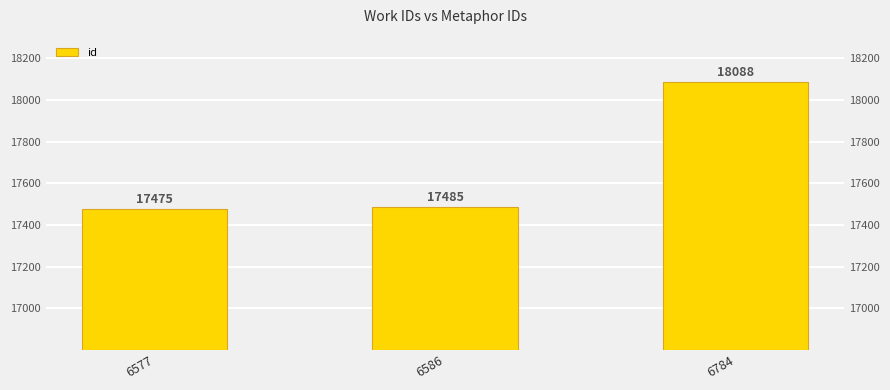

How many values are below 17485?

1